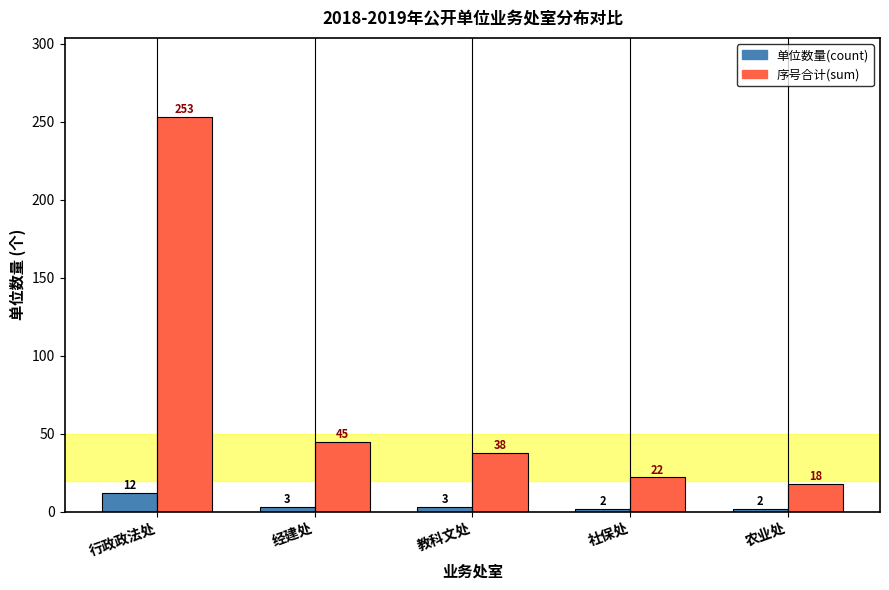

Reading right to left, extract all data points from this chart.

单位数量(count): 农业处=2	社保处=2	教科文处=3	经建处=3	行政政法处=12
序号合计(sum): 农业处=18	社保处=22	教科文处=38	经建处=45	行政政法处=253